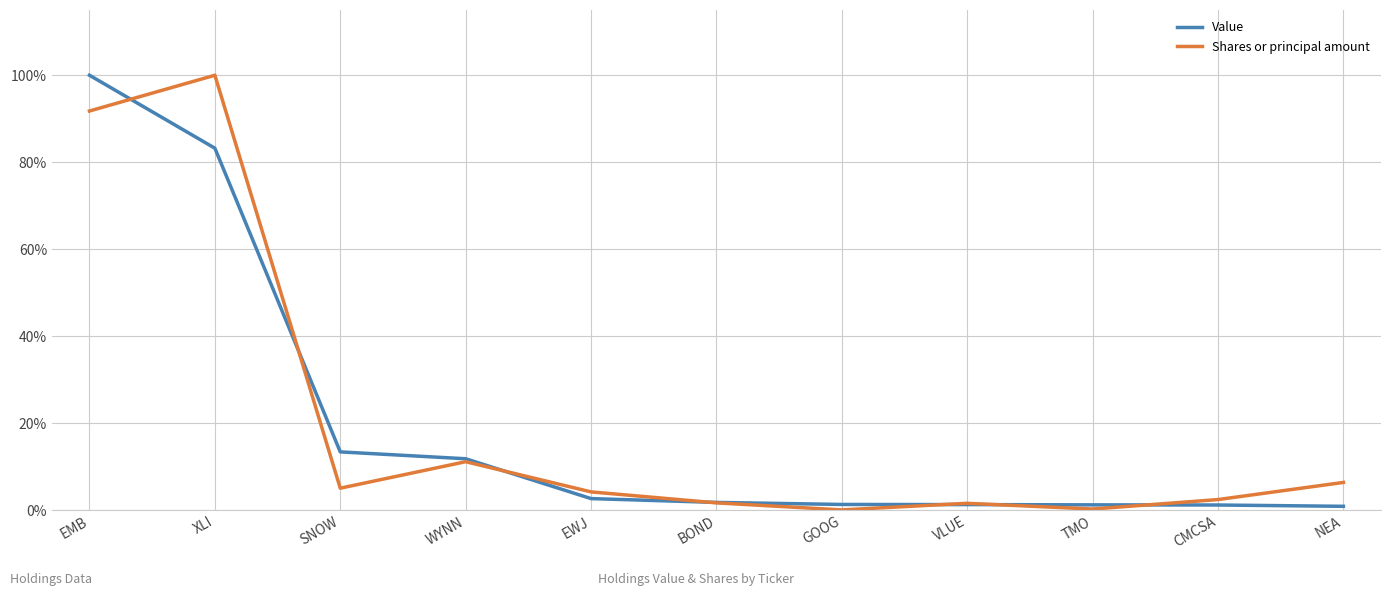

Is it true that Value equals 1.3 at GOOG?

True